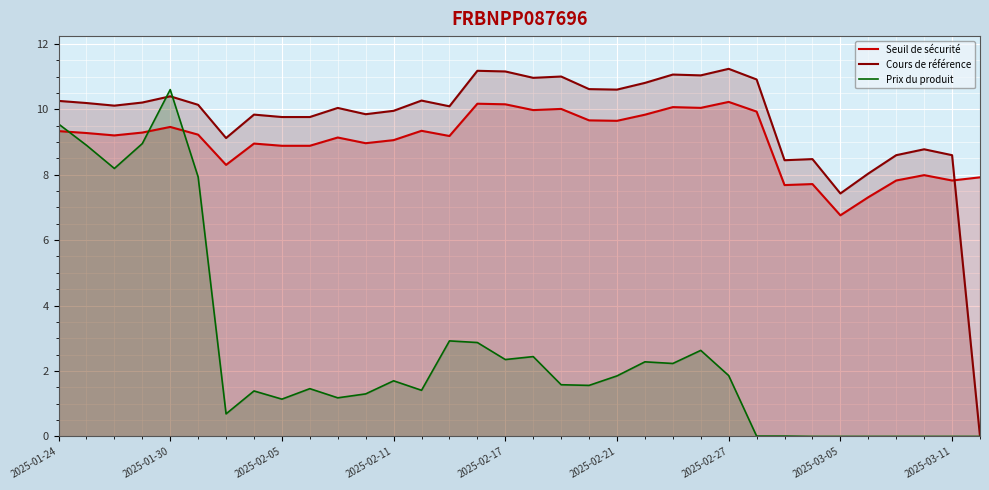

Rank the series at 18 from lowest to highest value.

Prix du produit, Seuil de sécurité, Cours de référence